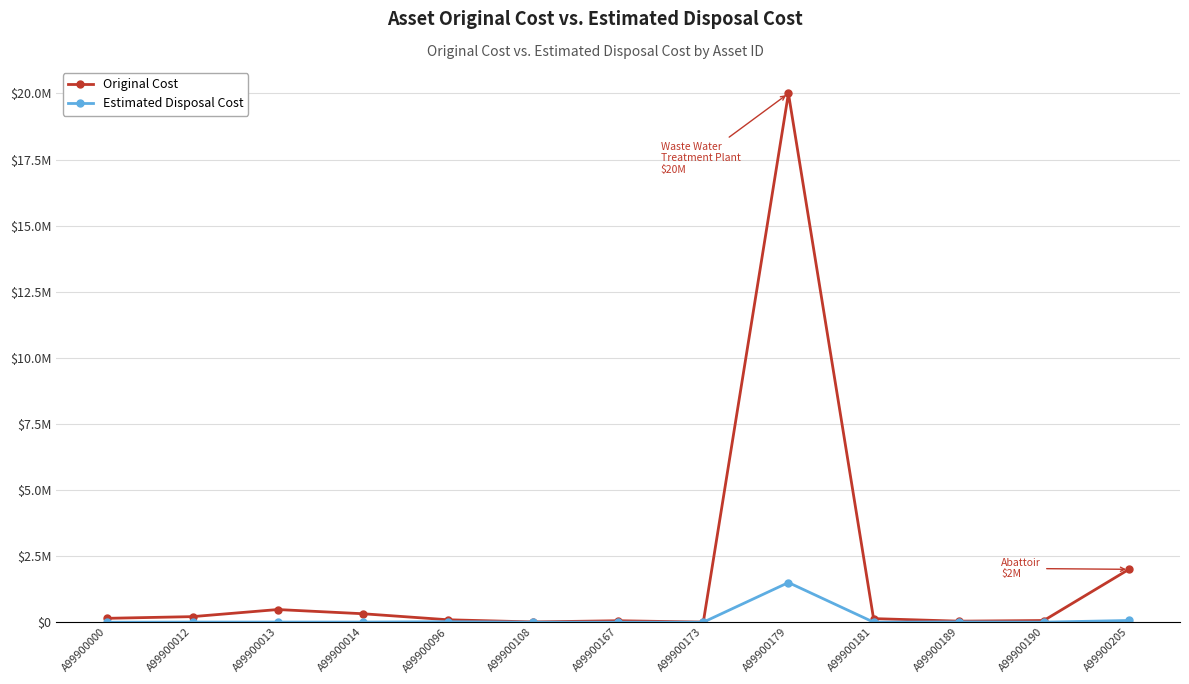

What are all the series names shown in the legend?

Original Cost, Estimated Disposal Cost